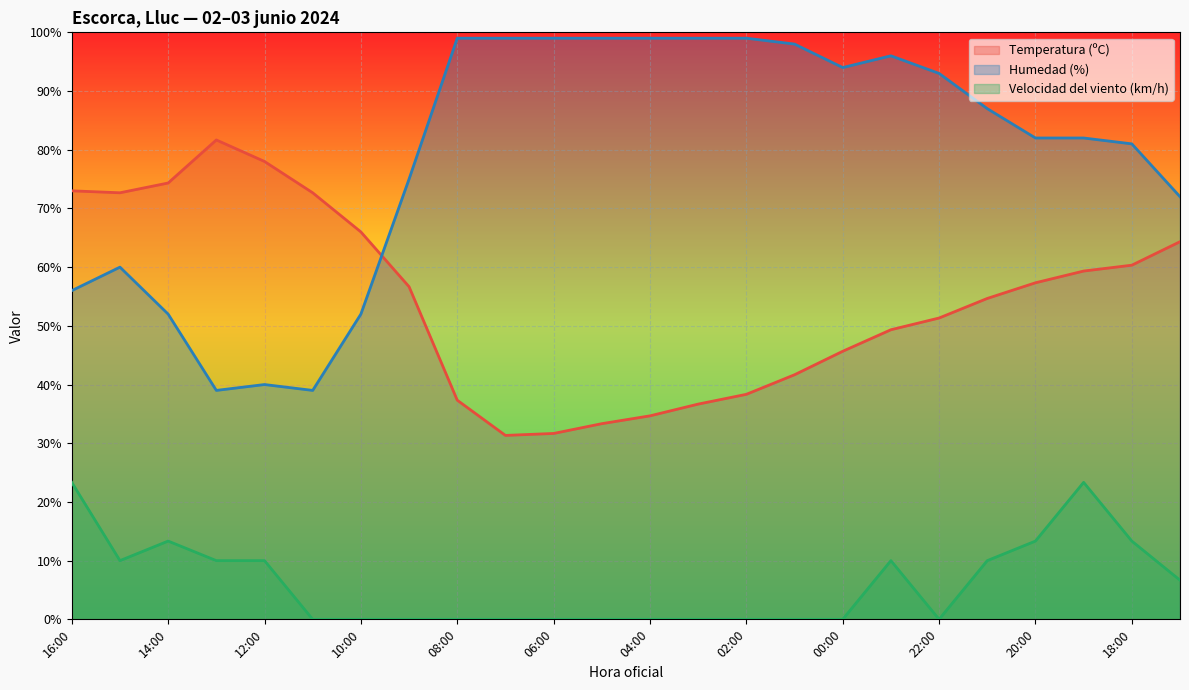

True or false: Velocidad del viento (km/h) and Humedad (%) cross at least once.

False